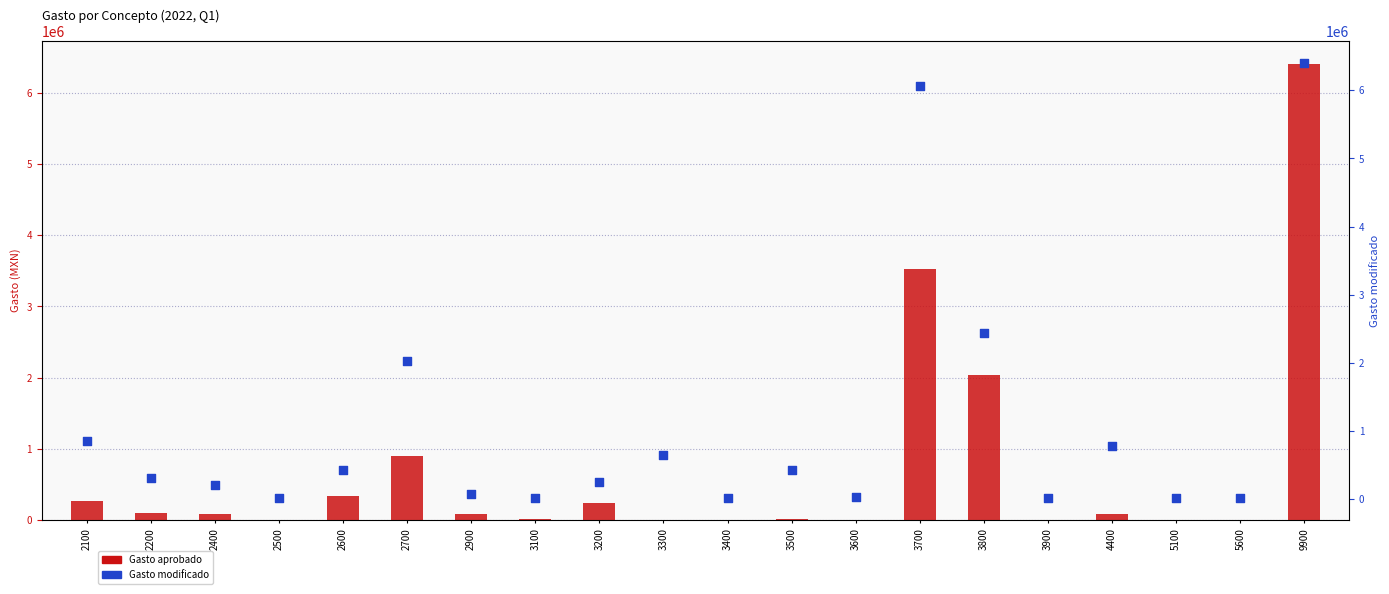

Is the value of Gasto modificado at 4400 greater than the value of Gasto aprobado at 4400?

Yes